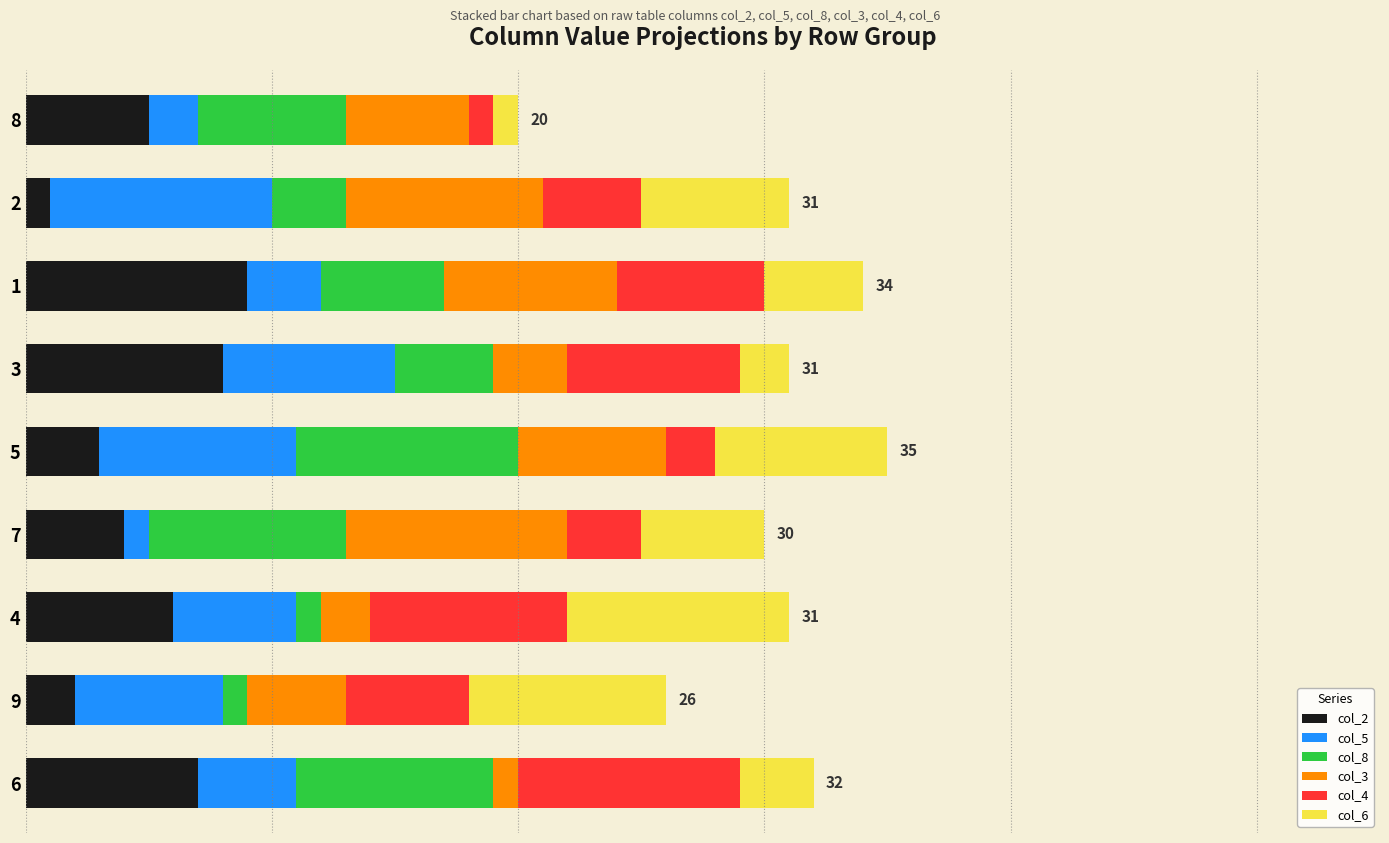

What is the average value of the col_4 series?

5